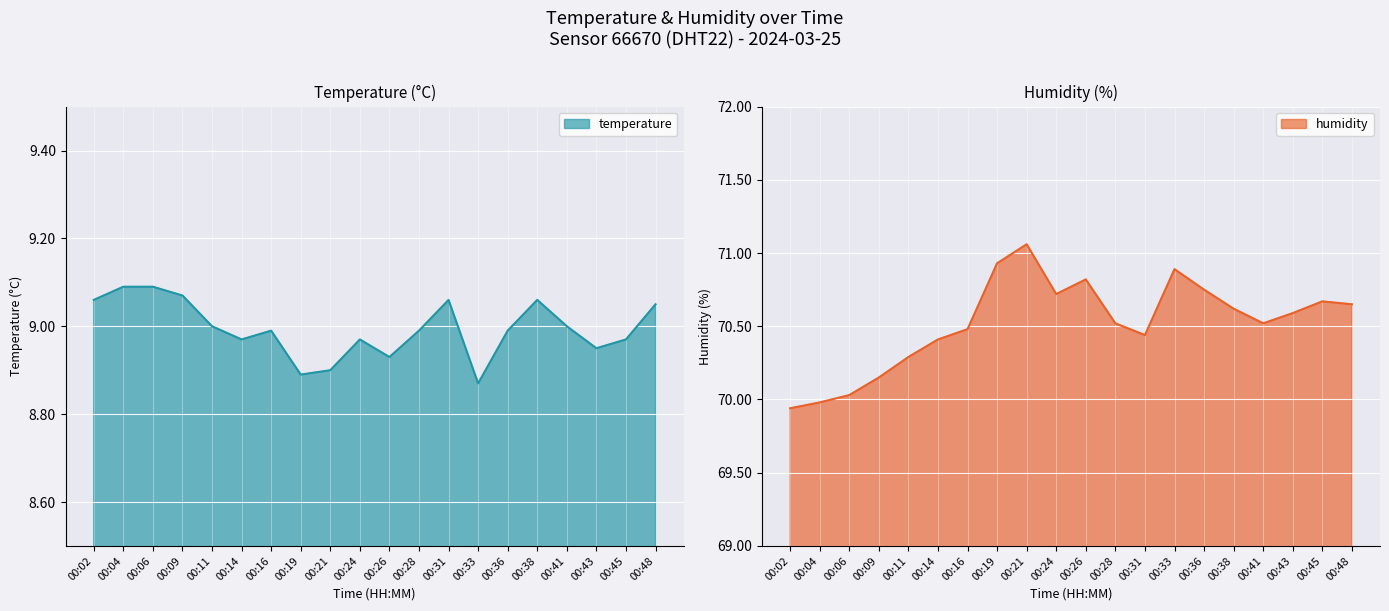

Reading right to left, transcribe all the data shown in this chart.

temperature: 9.1	9.0	8.9	9.0	9.1	9.0	8.9	9.1	9.0	8.9	9.0	8.9	8.9	9.0	9.0	9.0	9.1	9.1	9.1	9.1
humidity: 70.7	70.7	70.6	70.5	70.6	70.8	70.9	70.4	70.5	70.8	70.7	71.1	70.9	70.5	70.4	70.3	70.2	70.0	70.0	69.9